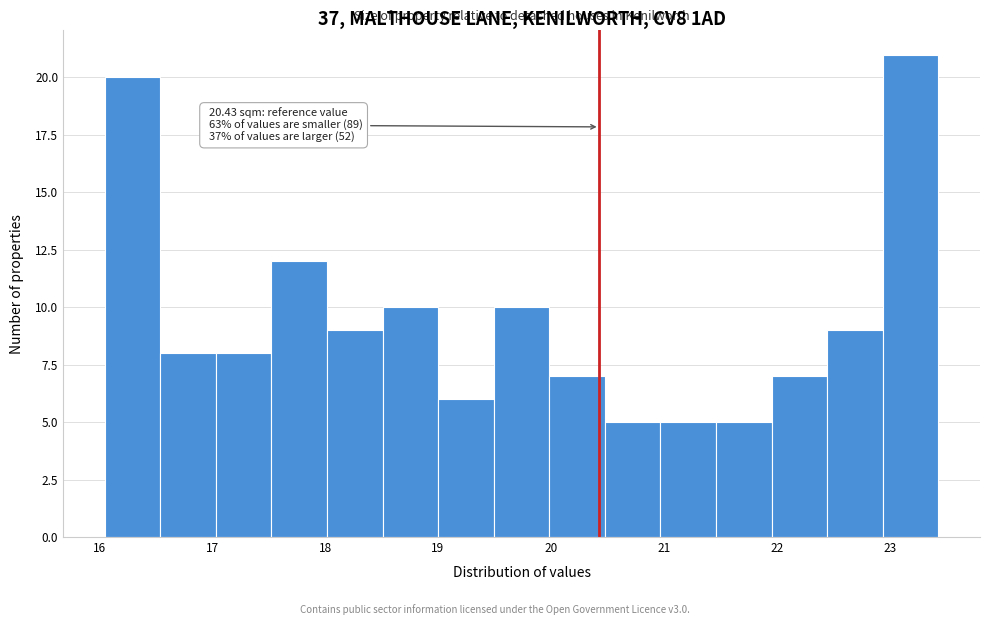

Which range on the x-axis has the tallest bar?

22.9 to 23.4